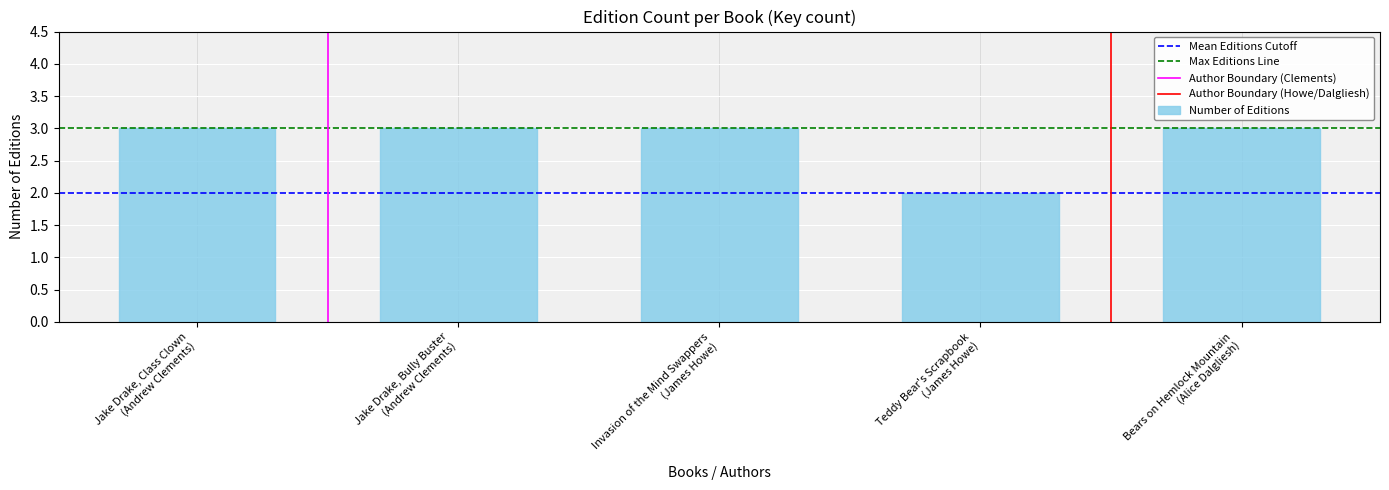

Does the chart contain any negative values?

No